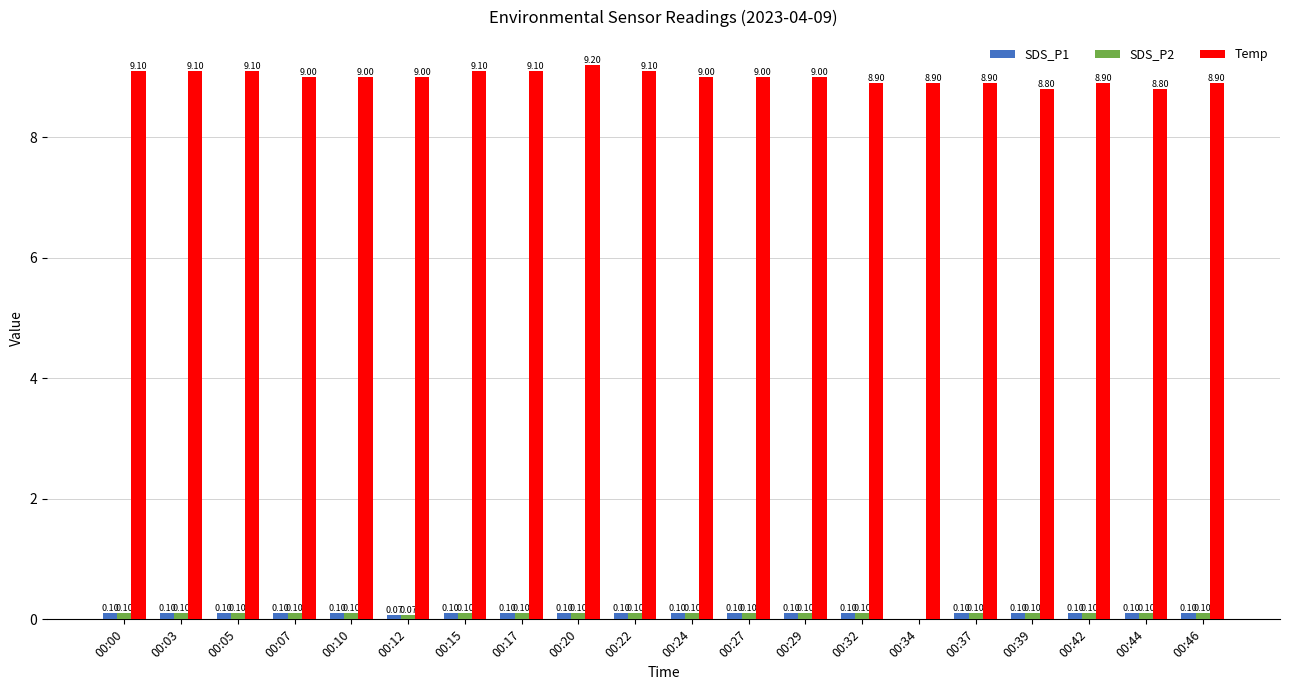

Which series changed the most between 00:12 and 00:42?

Temp